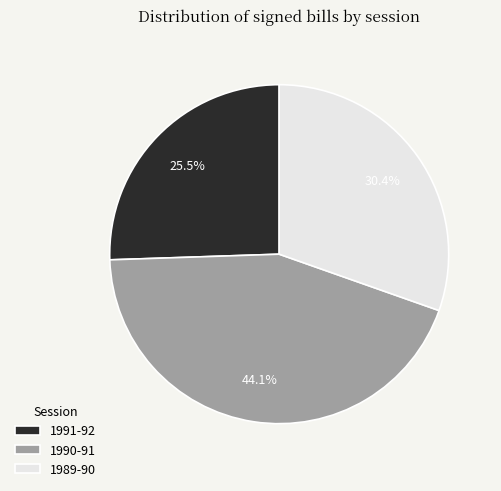

To the nearest percent, what is the combined percentage of 1989-90 and 1991-92?

56%